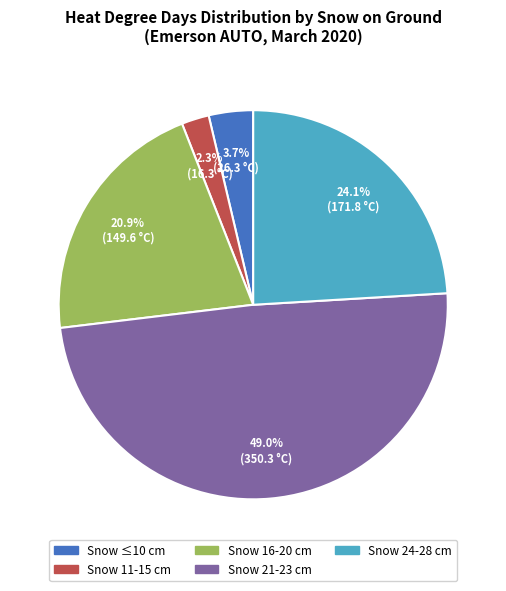

How many segments does this pie chart have?

5